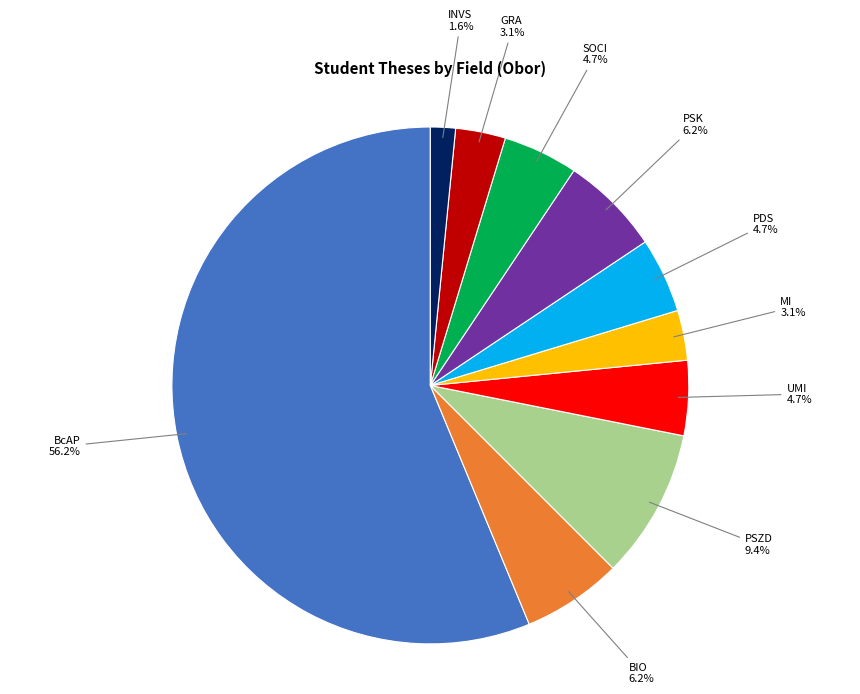

Approximately how many times larger is the value at SOCI compared to PSZD?

0.5